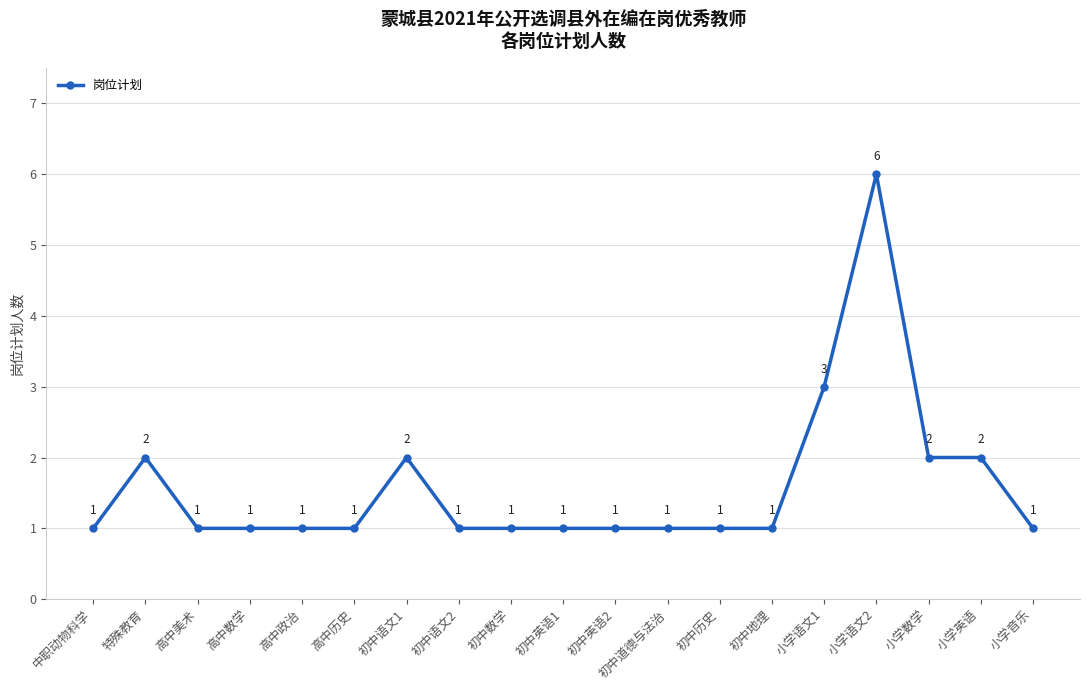

Where is the data nearest to the value 3?

小学语文1